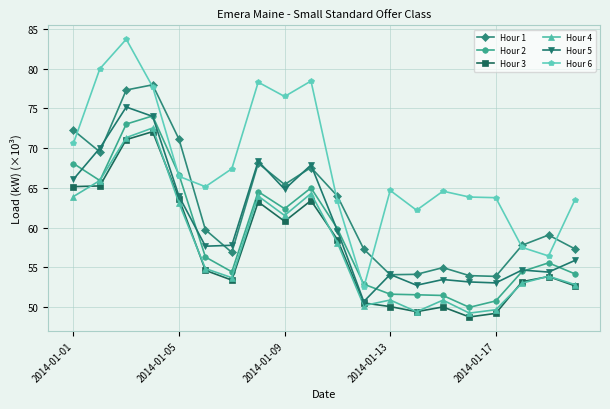

True or false: Hour 6 has more than 1 interior local peaks.

True